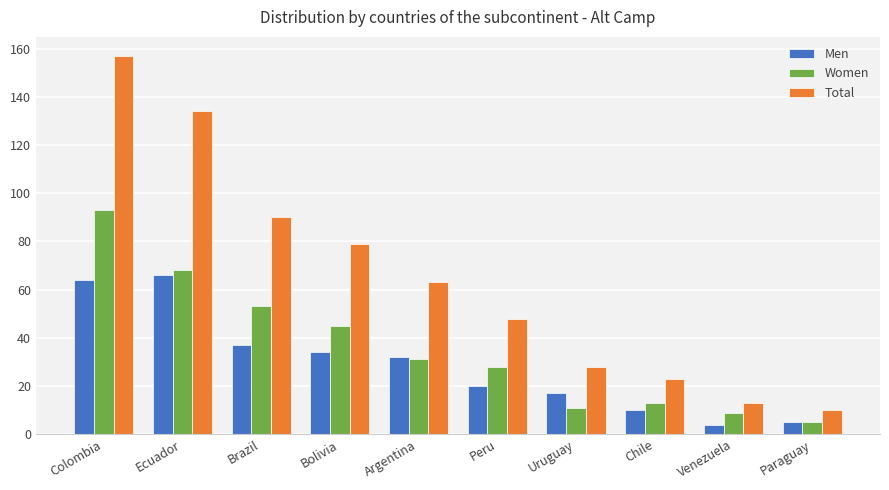

What is the spread (max minus min) of values at Brazil?

53